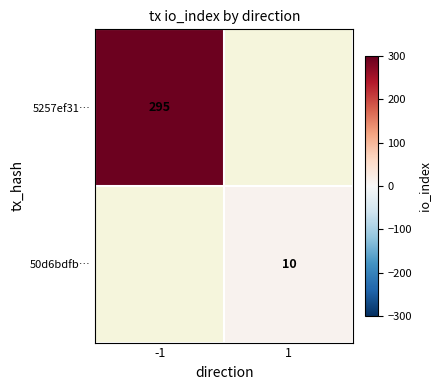

Is it true that 5257ef31… equals 135 at -1?

False